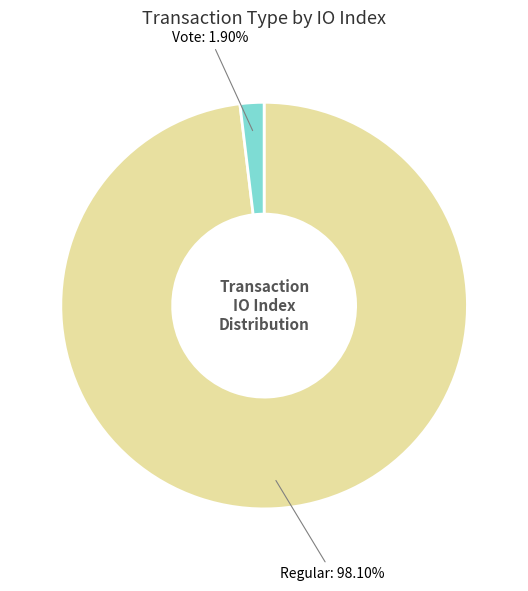

Is there a majority slice in this chart?

Yes